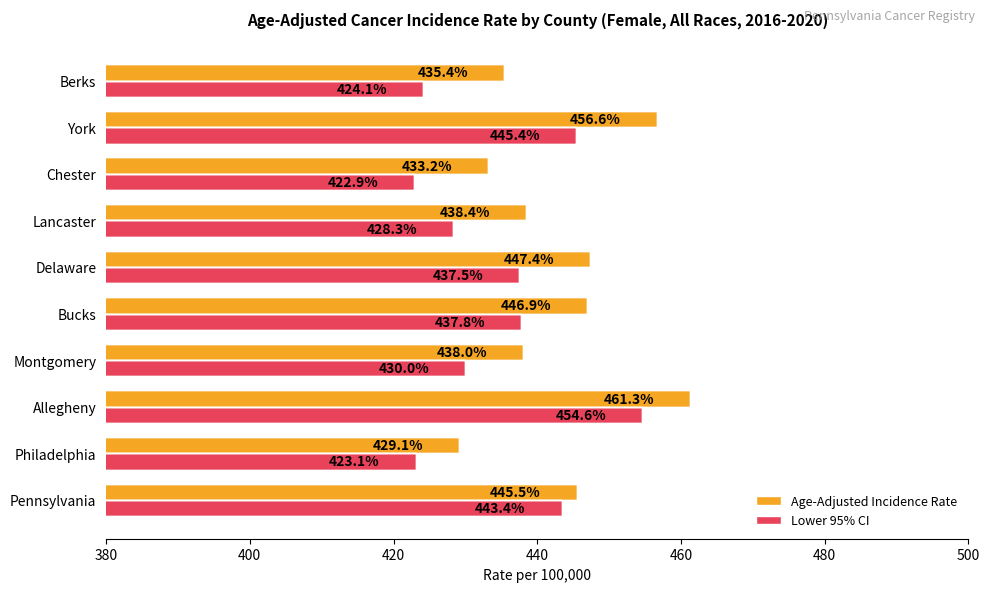

What is the sum of the Age-Adjusted Incidence Rate values at Philadelphia and Chester?

862.3